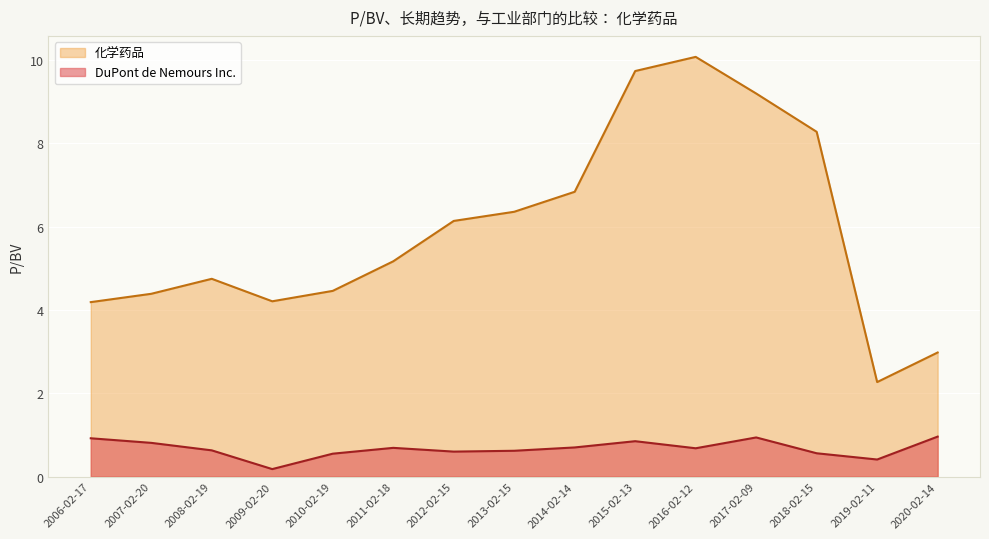

Rank the series by their maximum value, from highest to lowest.

化学药品, DuPont de Nemours Inc.